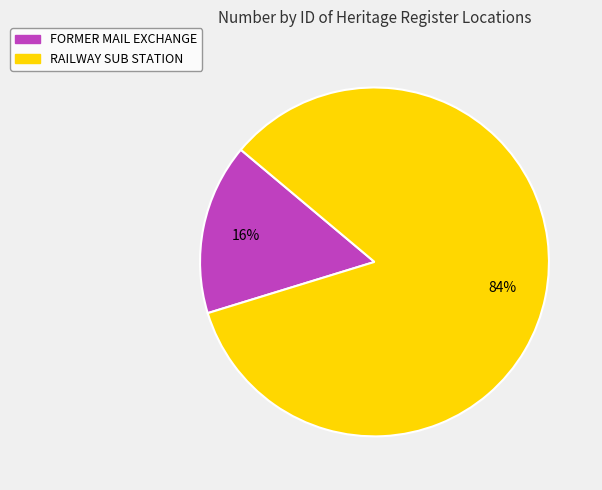

To the nearest percent, what percentage of the pie is RAILWAY SUB STATION?

84%